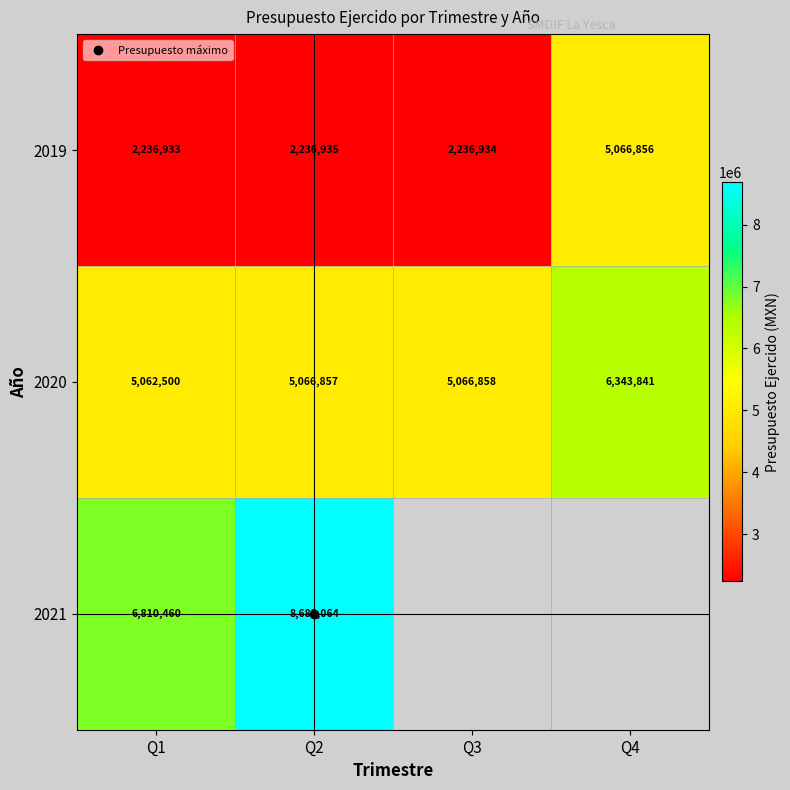

The value of 2021 at Q2 is 8683064.0. True or false?

True